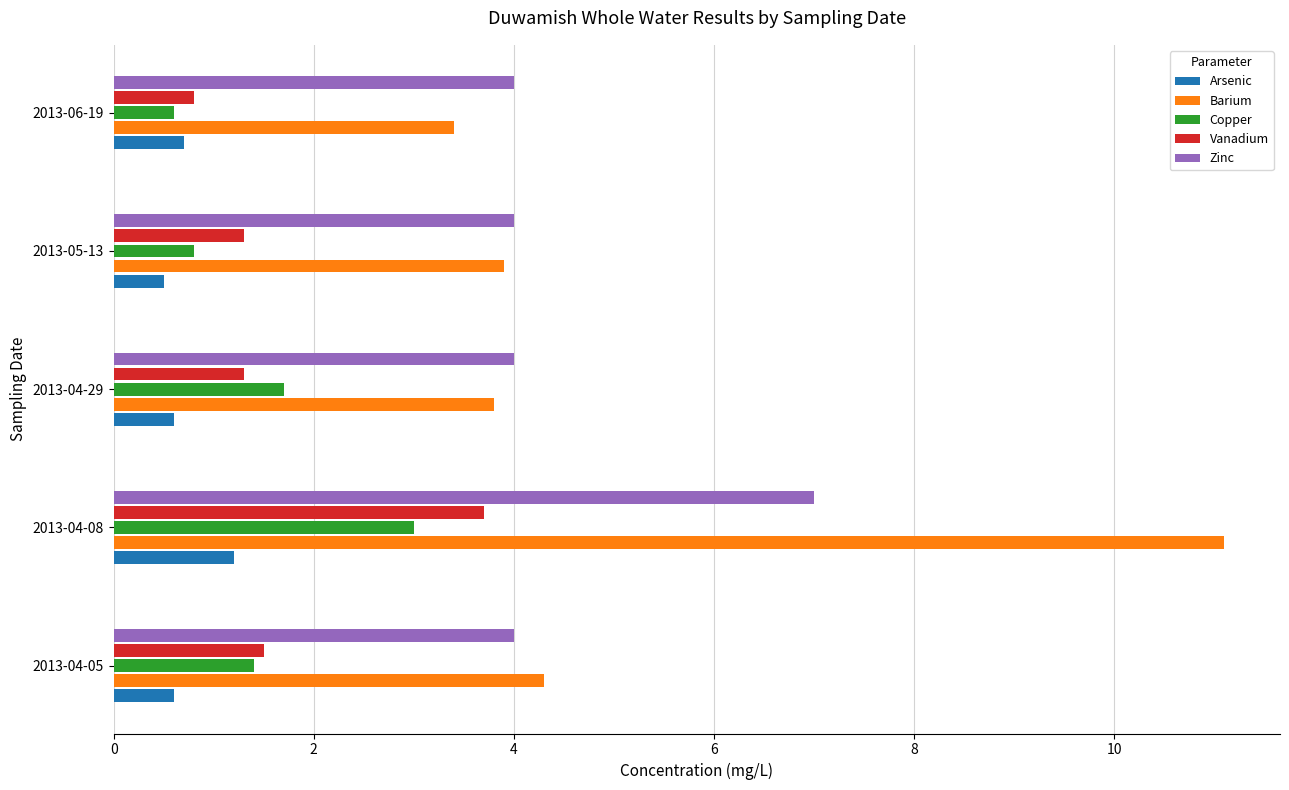

Is it true that Arsenic equals 1.2 at 2013-04-08?

True